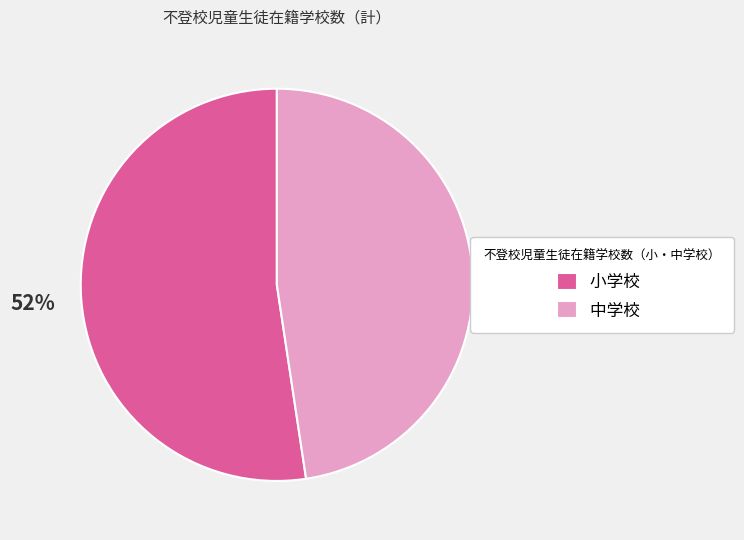

What is the ratio of the value at 小学校 to the value at 中学校?

1.1